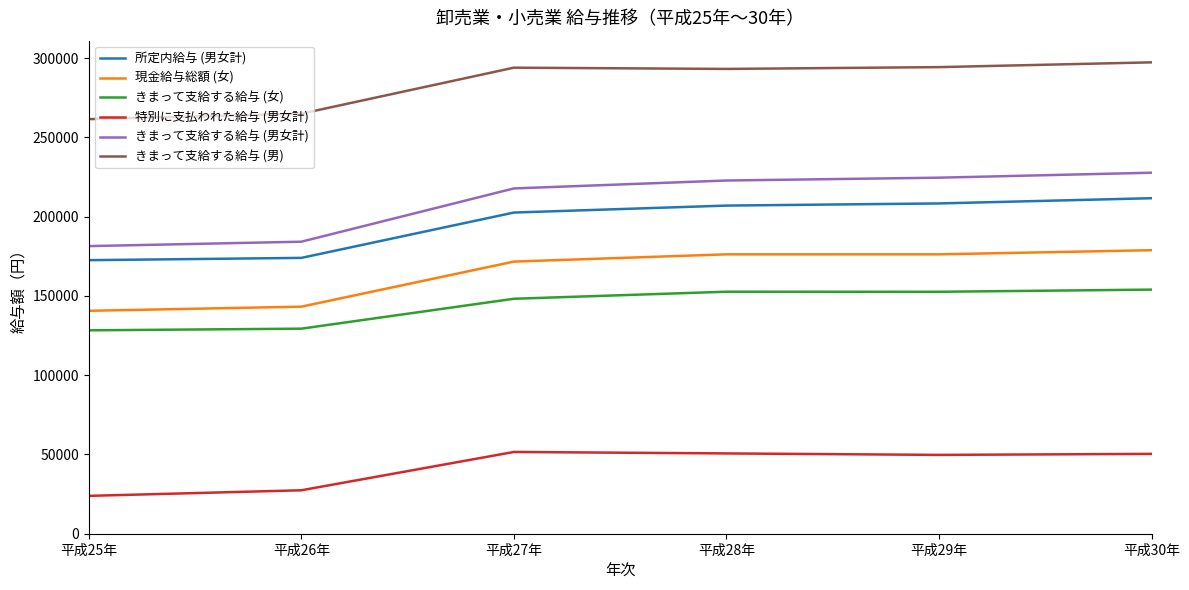

List the series in order of their peak value, highest first.

きまって支給する給与 (男), きまって支給する給与 (男女計), 所定内給与 (男女計), 現金給与総額 (女), きまって支給する給与 (女), 特別に支払われた給与 (男女計)